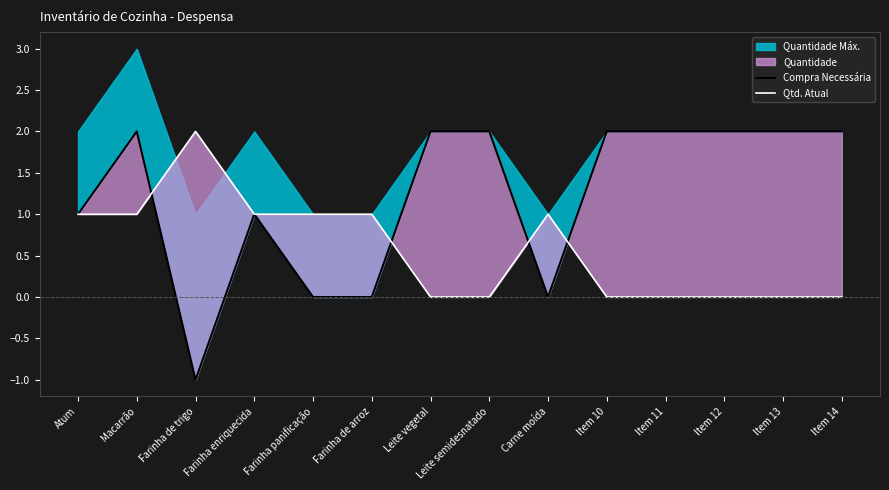

Where is the first local minimum for Compra Necessária?

Farinha de trigo